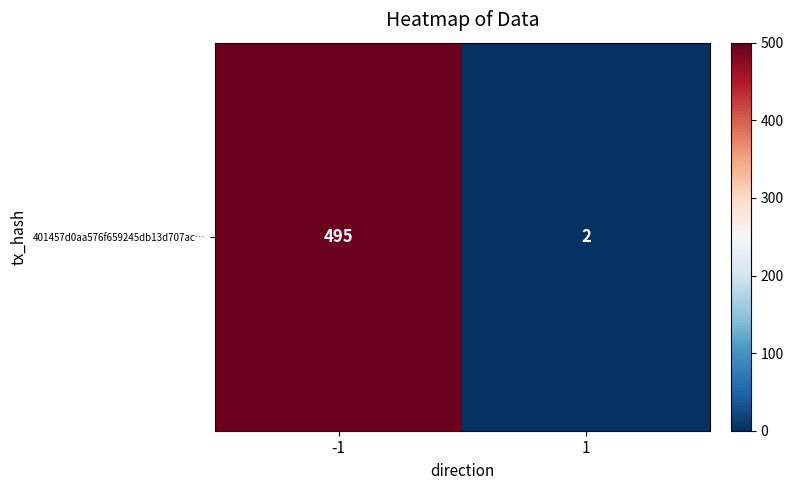

The value at -1 is 268. True or false?

False